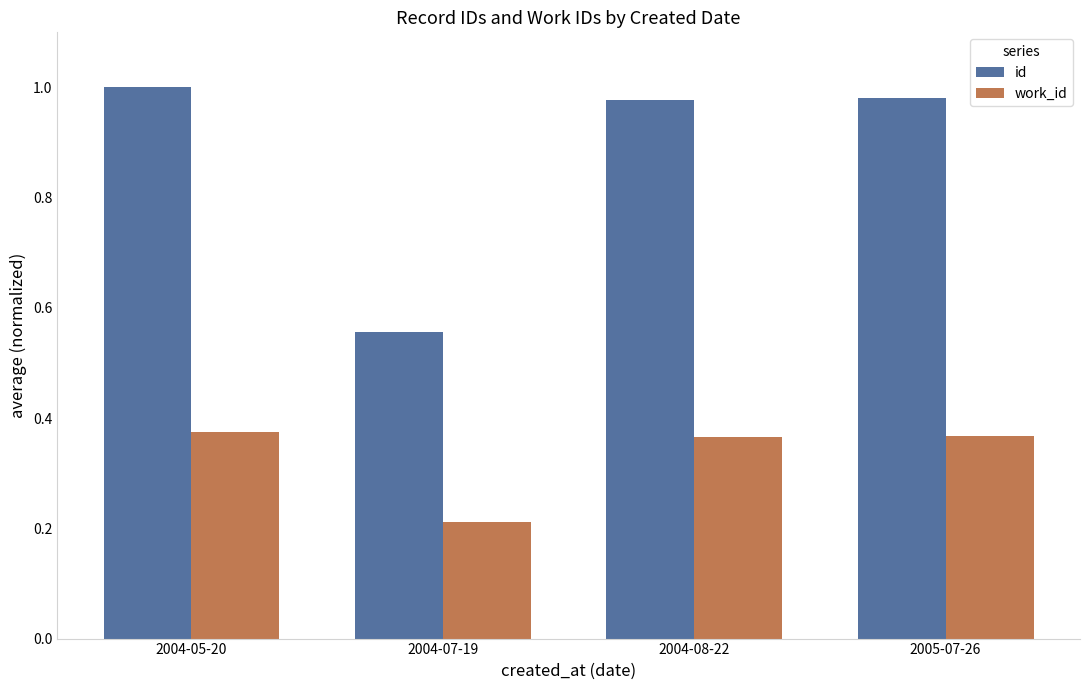

How many categories are shown in the chart?

4